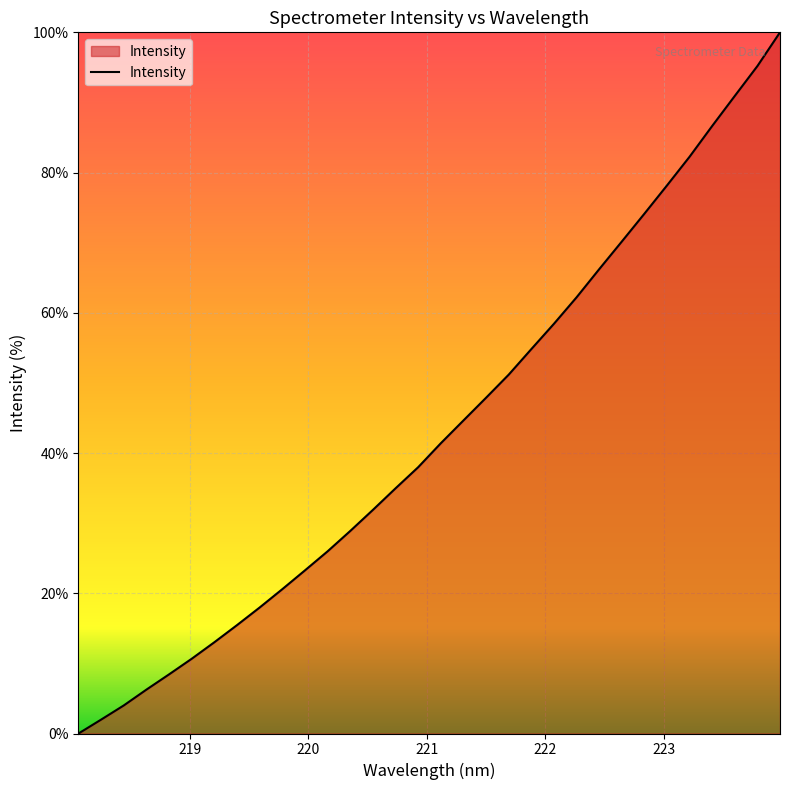

What is the greatest value displayed?

100.0